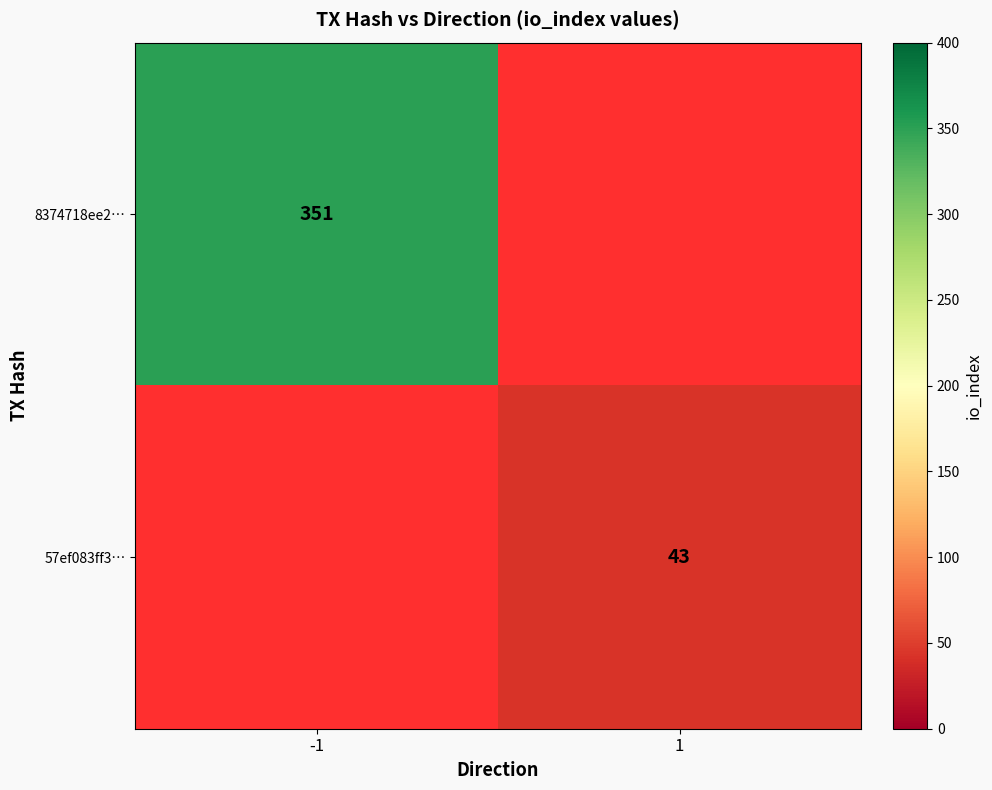

Count the number of categories in the chart.

2